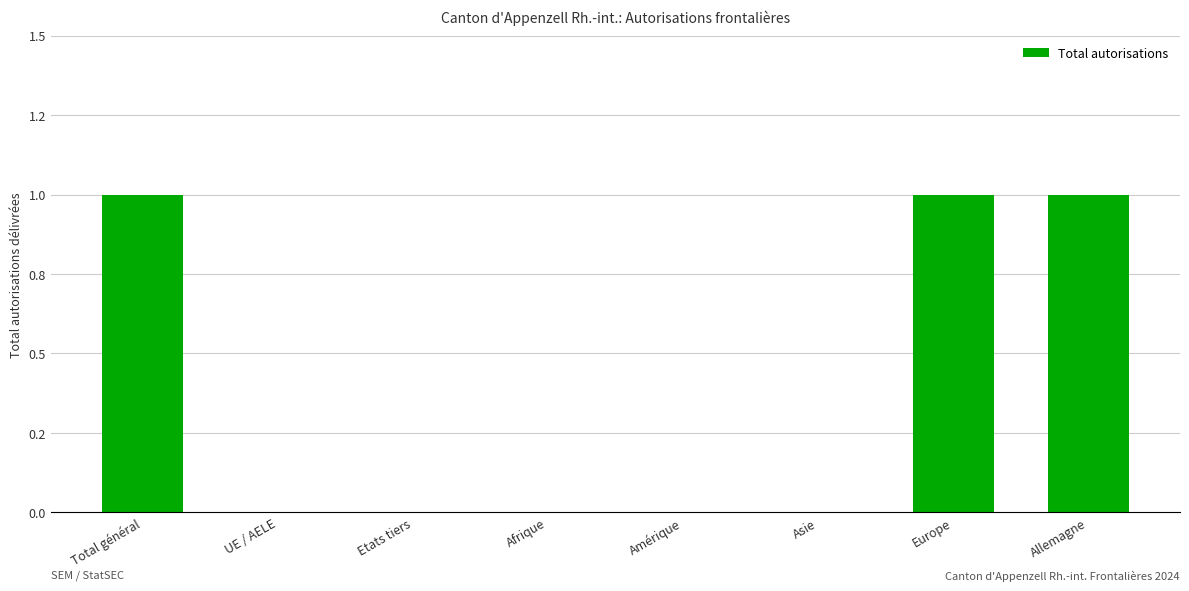

What is the difference between the maximum and minimum values?

1